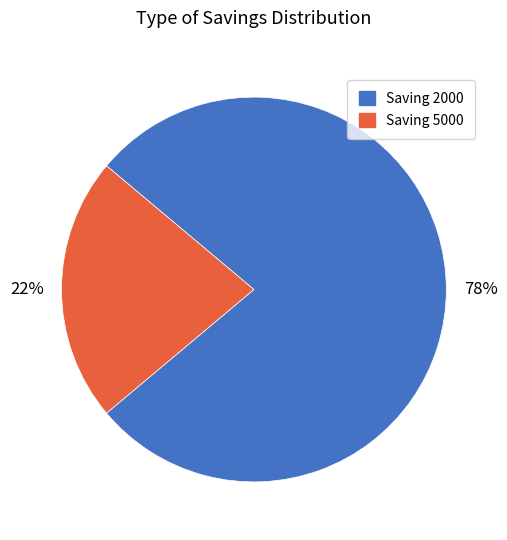

To the nearest percent, what is the average slice percentage?

50%